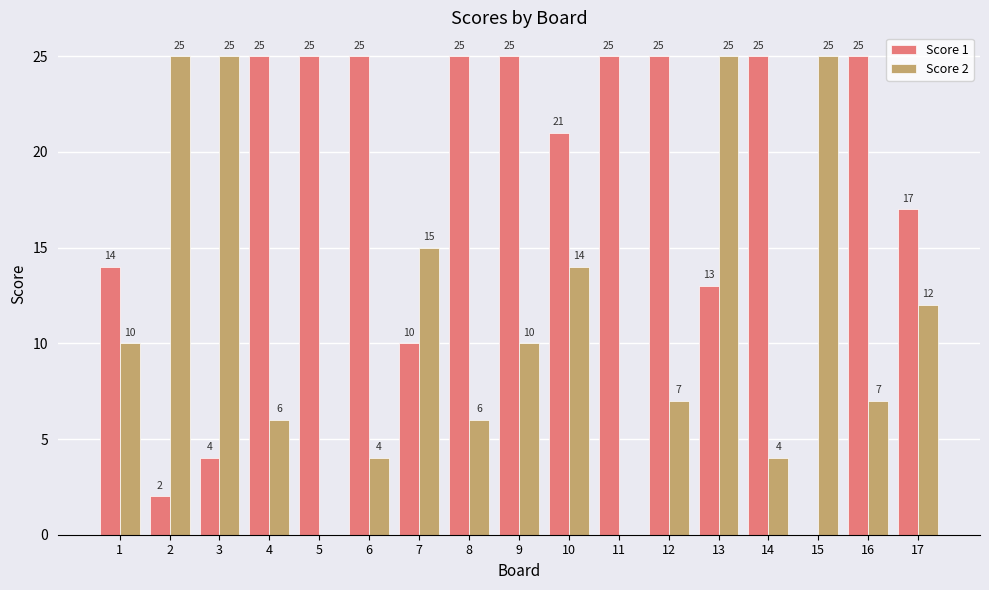

Which series changed the most between 5 and 6?

Score 2